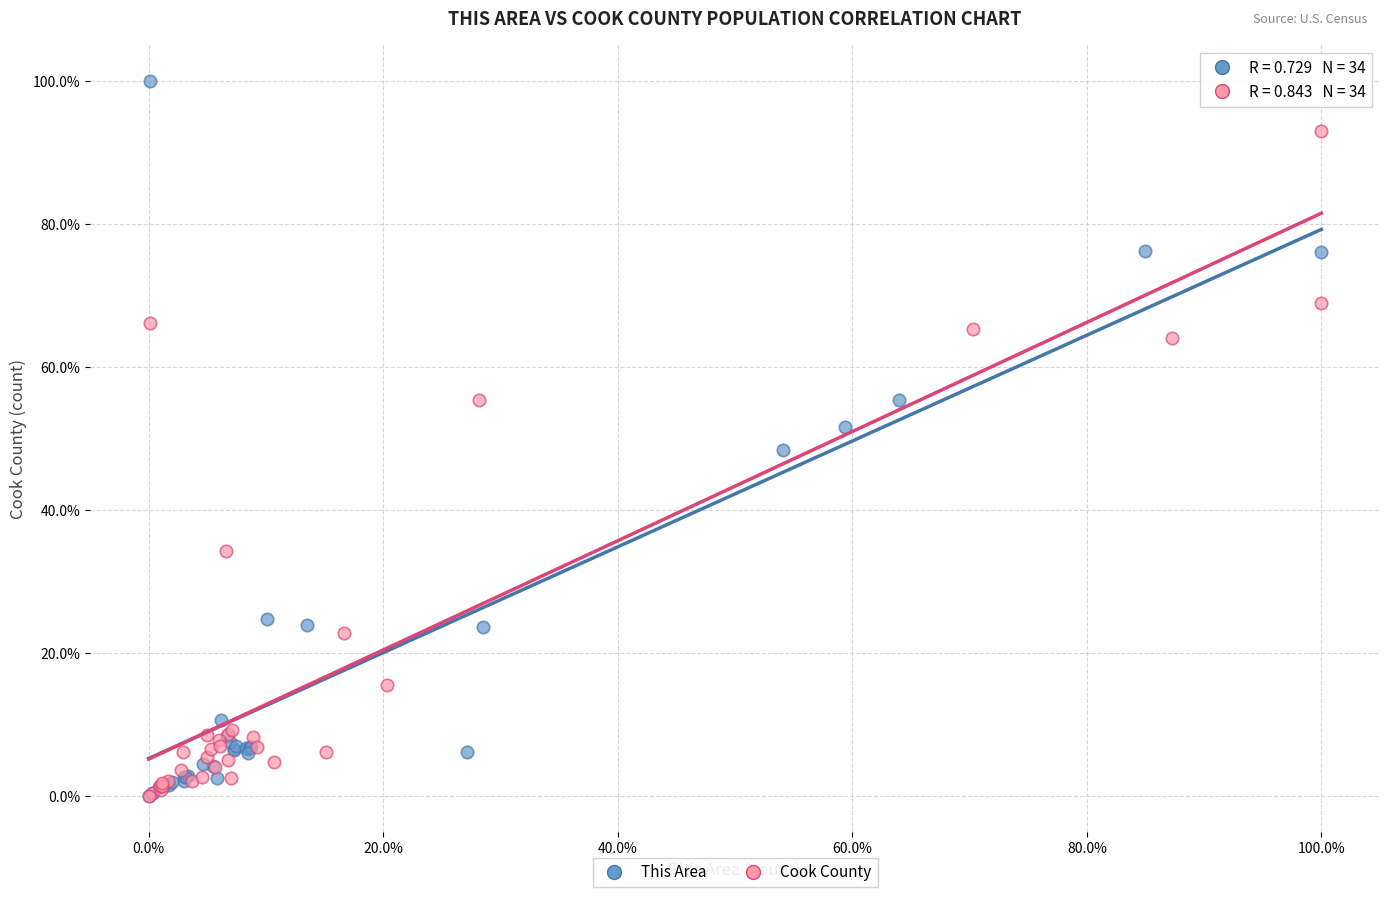

What are all the series names shown in the legend?

This Area, Cook County